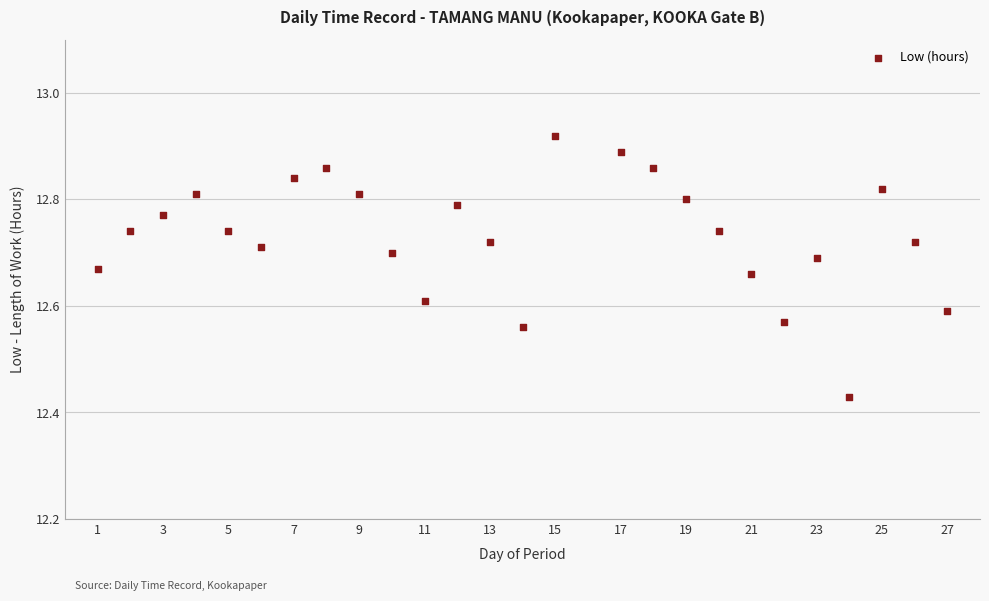

What is the range of Y values (max minus min)?

0.5